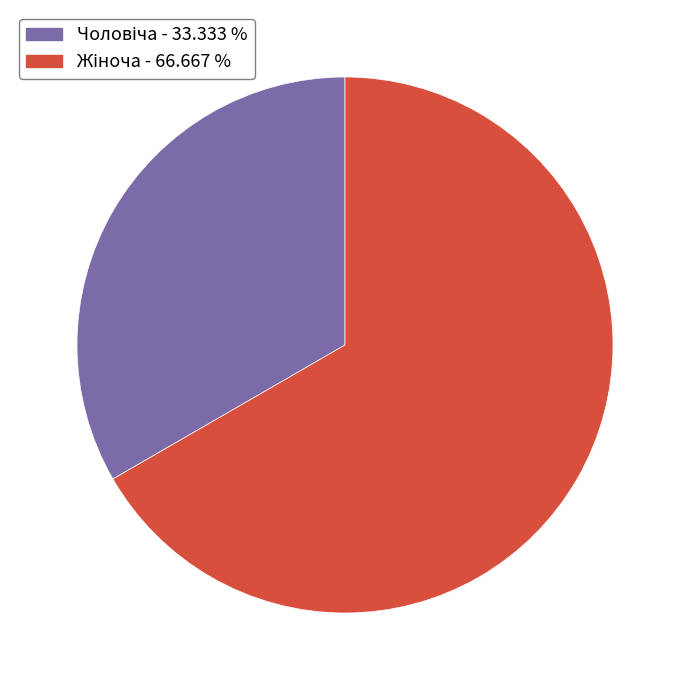

Does any single category account for the majority?

Yes